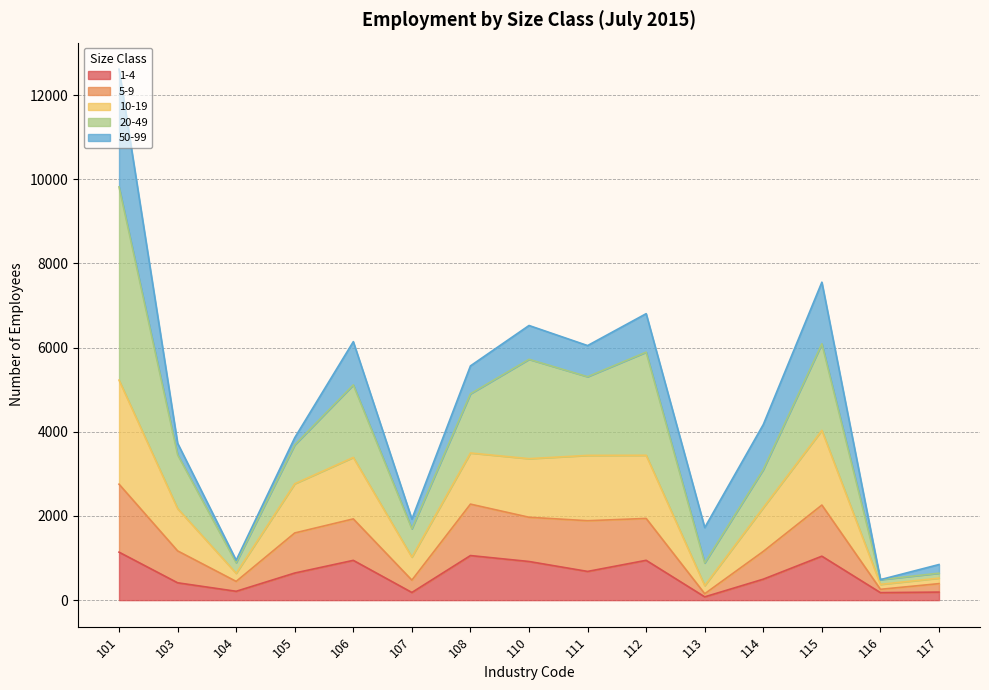

In 5-9, how many points are higher than both neighbors (excluding endpoints)?

4